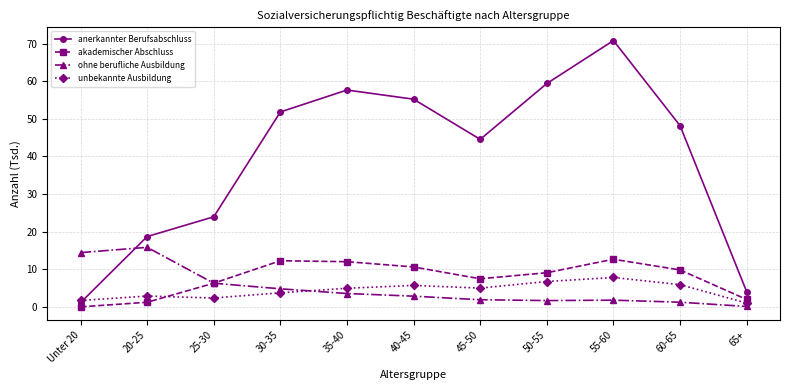

What are all the series names shown in the legend?

anerkannter Berufsabschluss, akademischer Abschluss, ohne berufliche Ausbildung, unbekannte Ausbildung